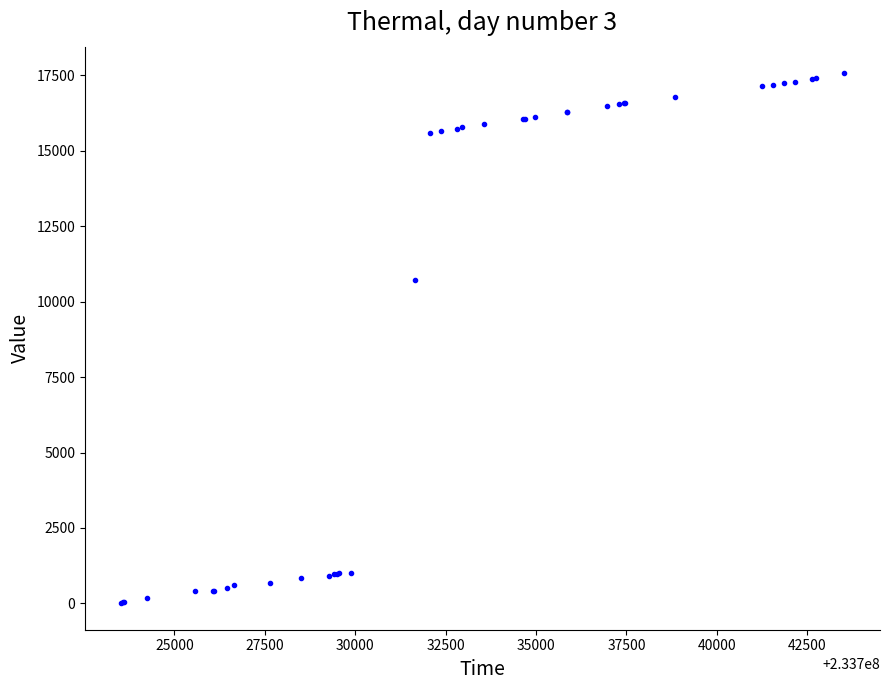

What Y value in the scatter plot is closest to 8785?

10713